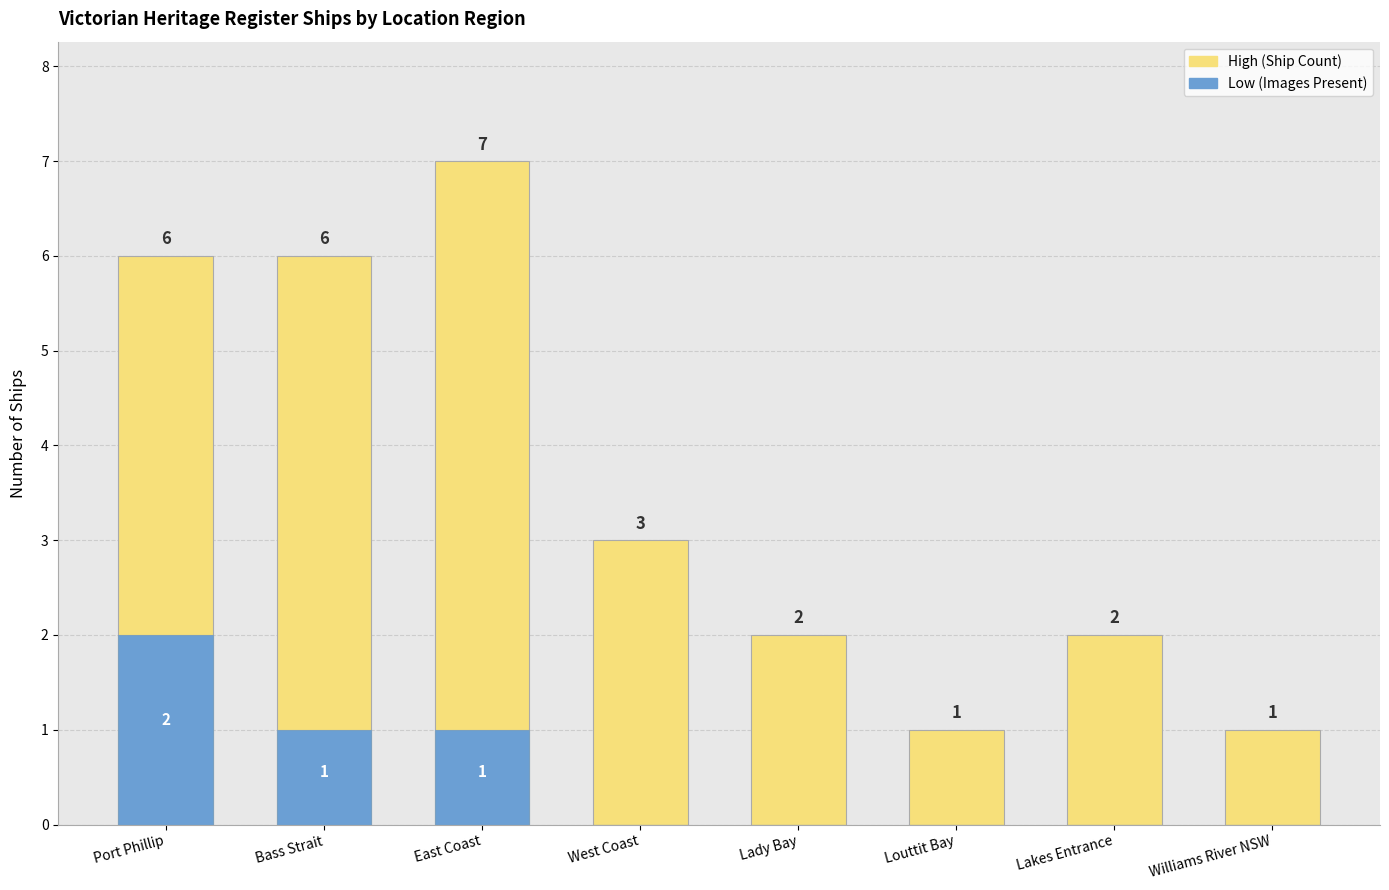

At which category is the sum across all series the highest?

Port Phillip